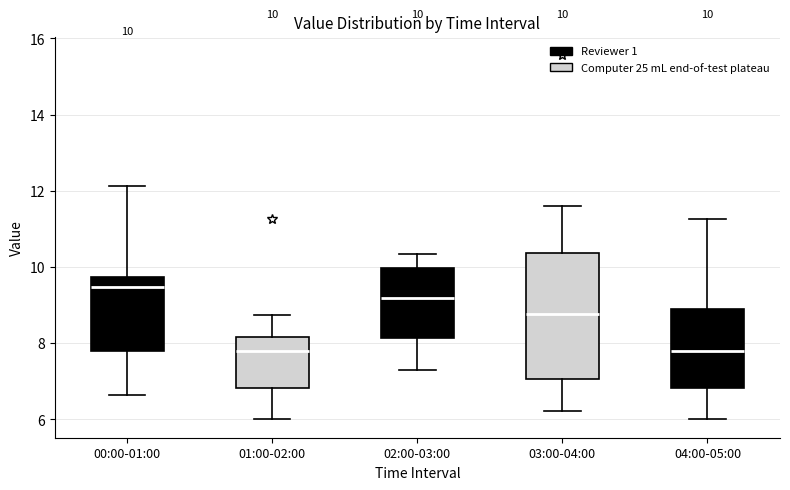

Comparing the boxes themselves (not the whiskers), which one is the tallest?

03:00-04:00